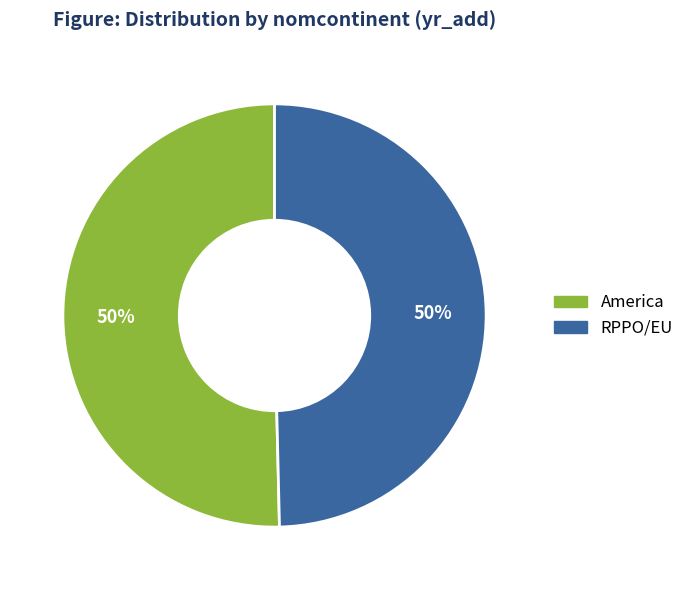

Do RPPO/EU and America together represent more than half of the pie?

Yes